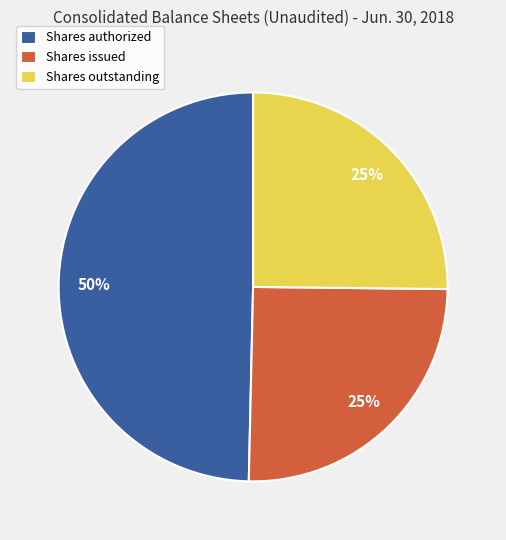

Which category has the biggest portion of the pie?

Shares authorized